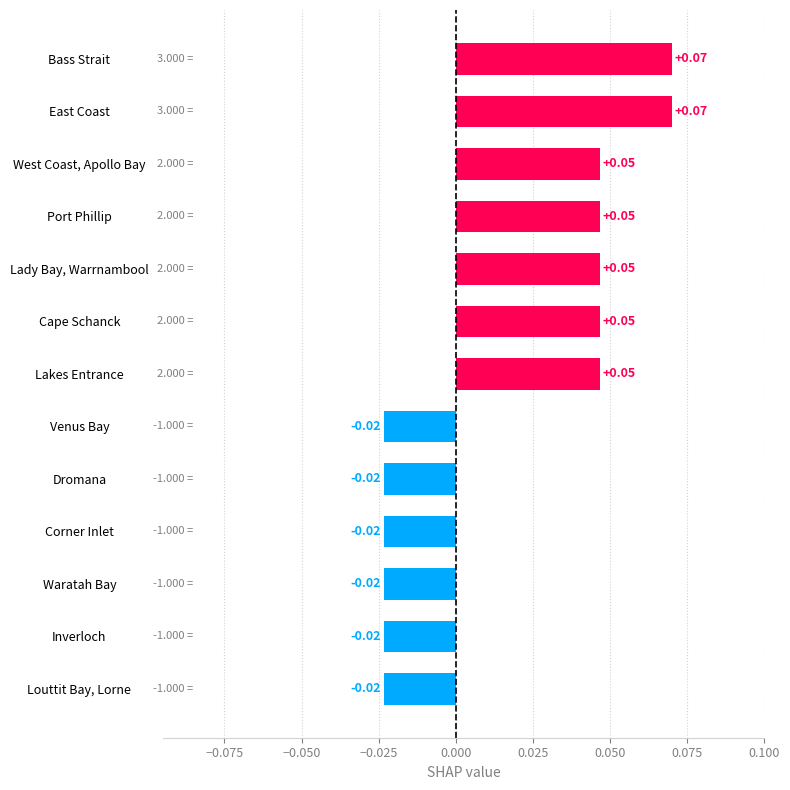

Between Lady Bay, Warrnambool and Louttit Bay, Lorne, which is larger?

Lady Bay, Warrnambool